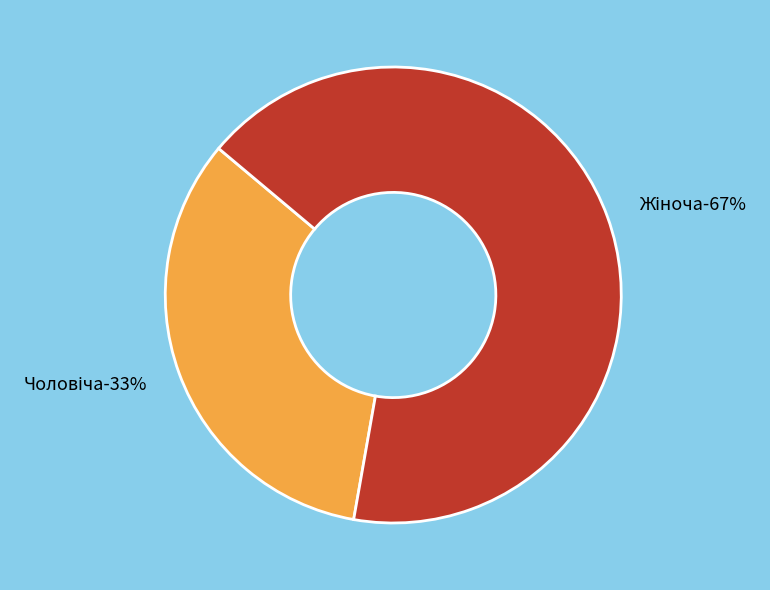

Rank the categories by value from lowest to highest.

Чоловіча, Жіноча